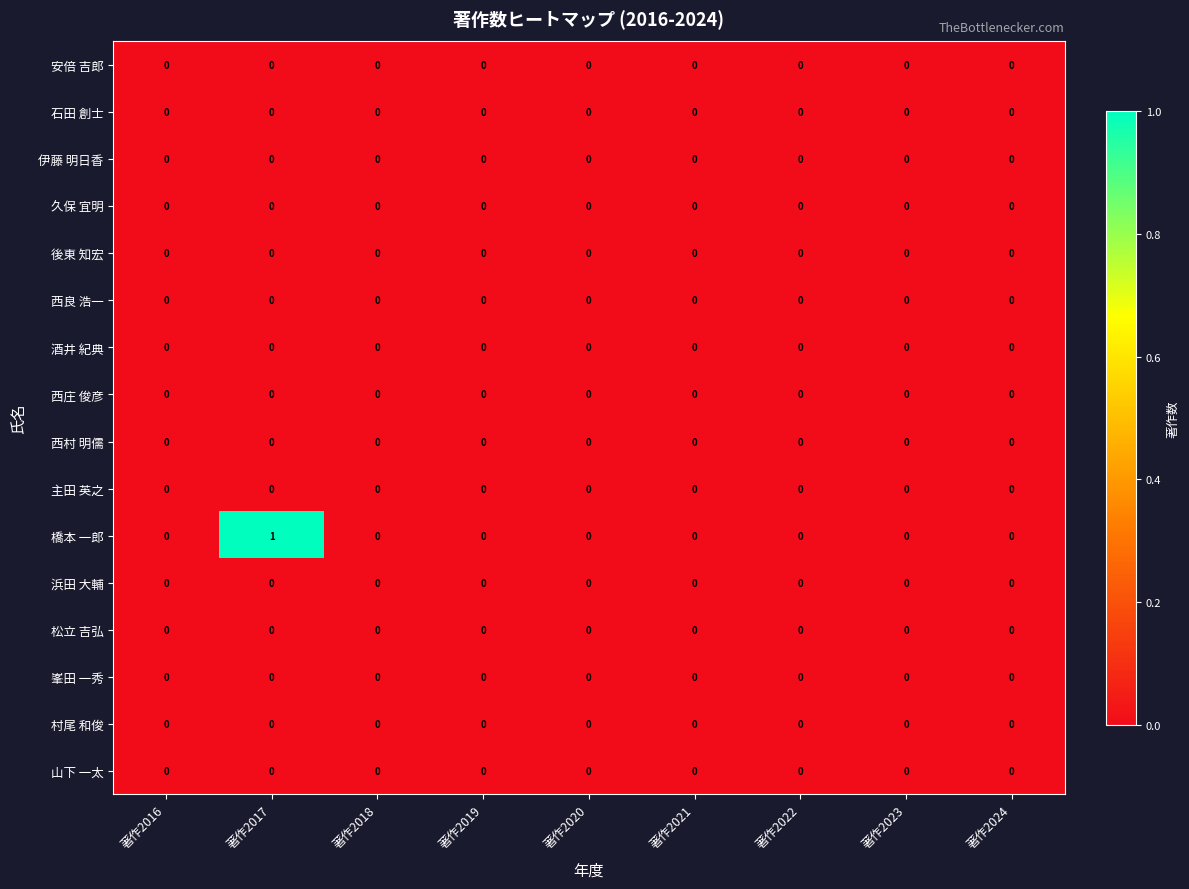

Which series has the largest total across all categories?

橋本 一郎